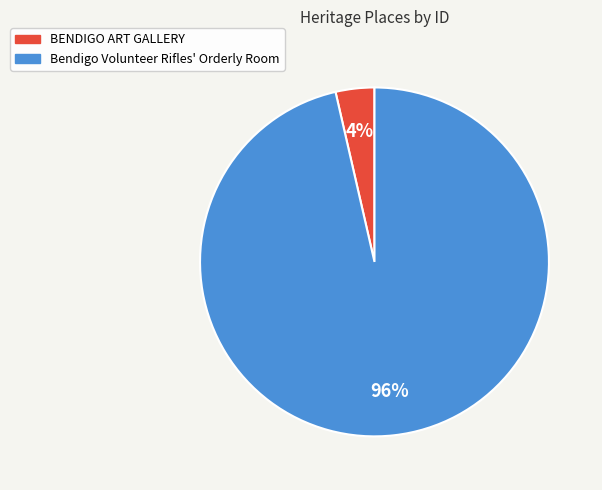

True or false: BENDIGO ART GALLERY accounts for 16% of the total.

False